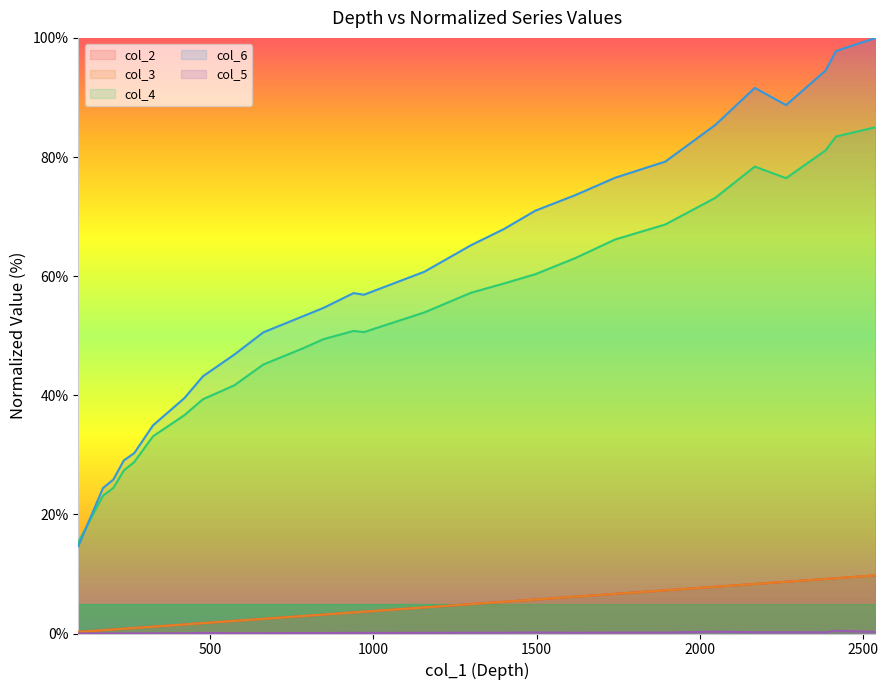

What is the maximum value shown in the chart?

100.0